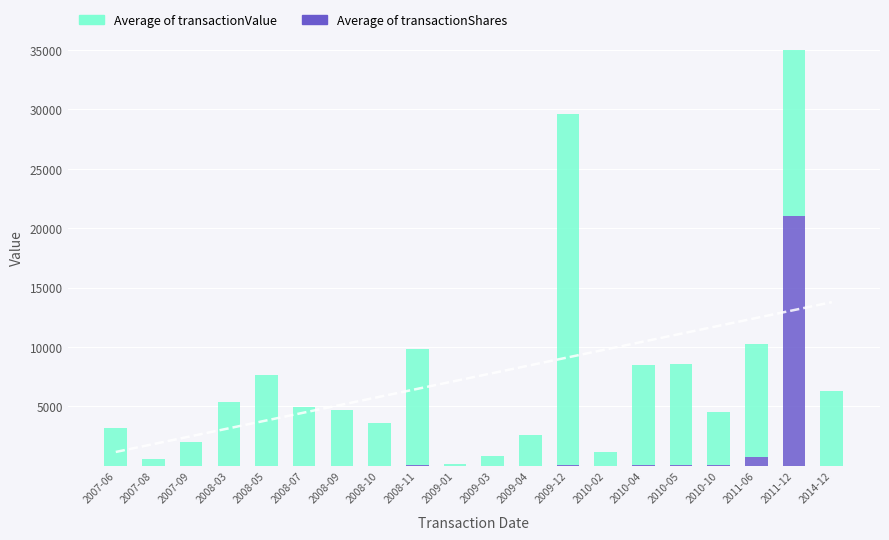

What is the spread (max minus min) of values at 2011-06?

8807.0